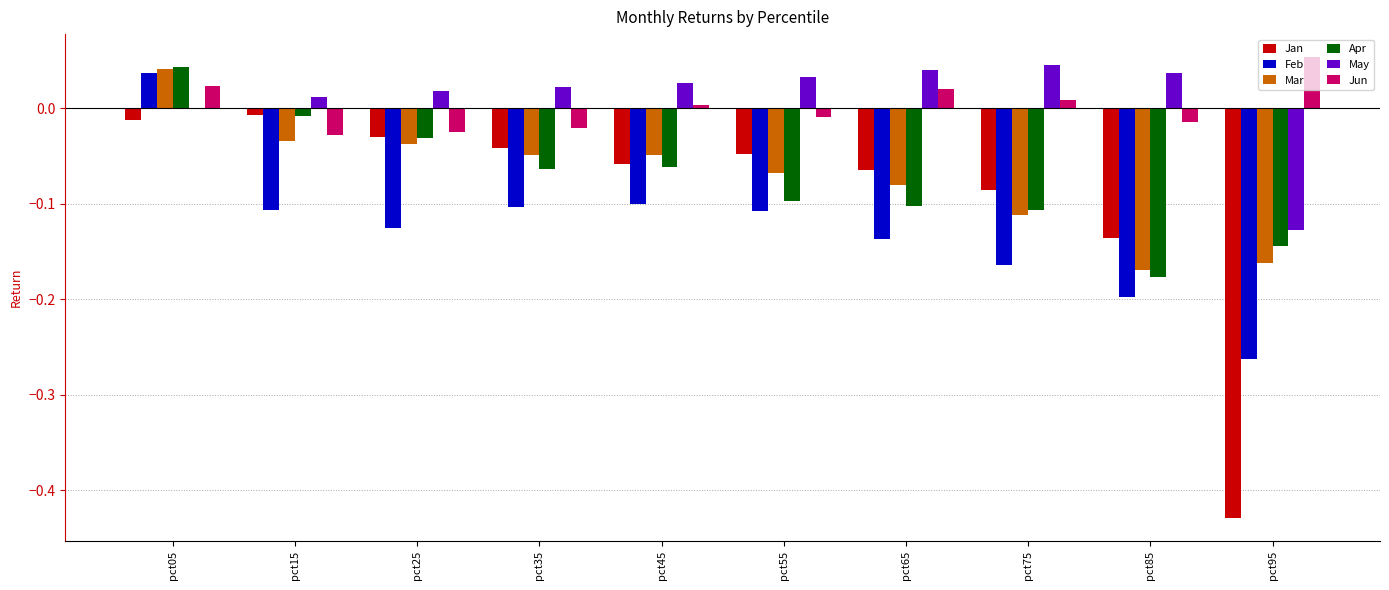

Which series has the widest spread of values?

Jan